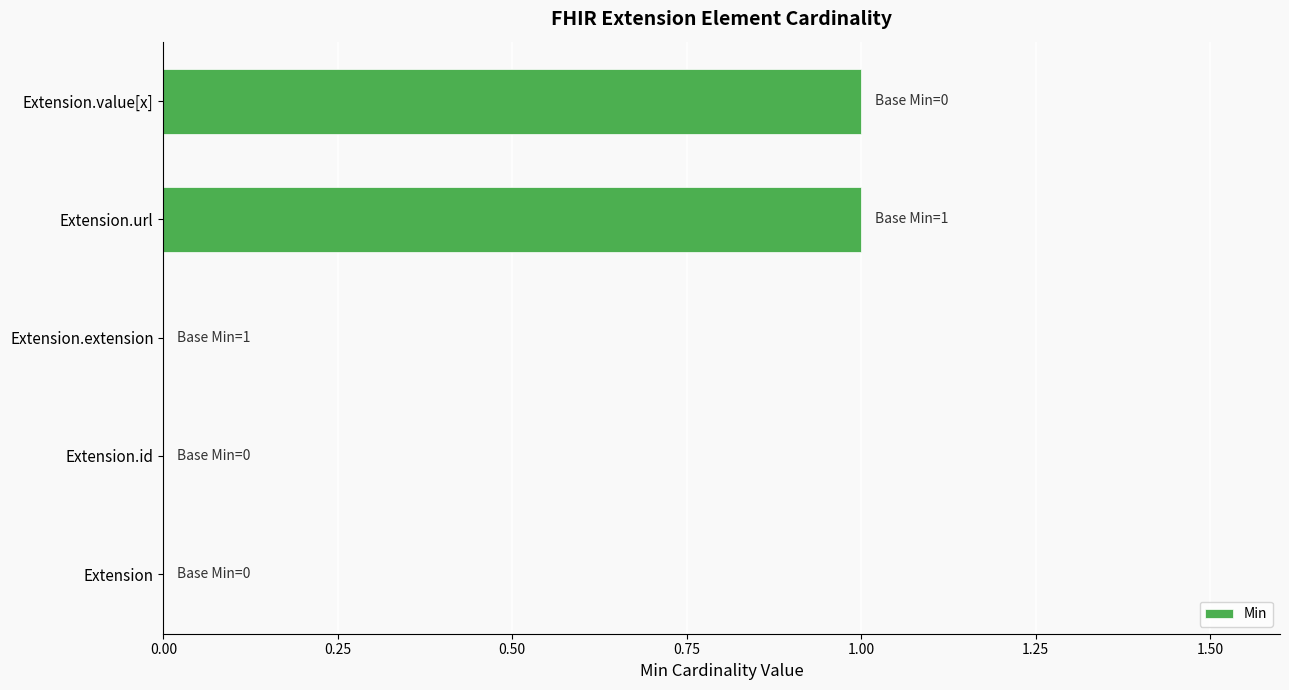

True or false: the data shows 0 at Extension.value[x].

False